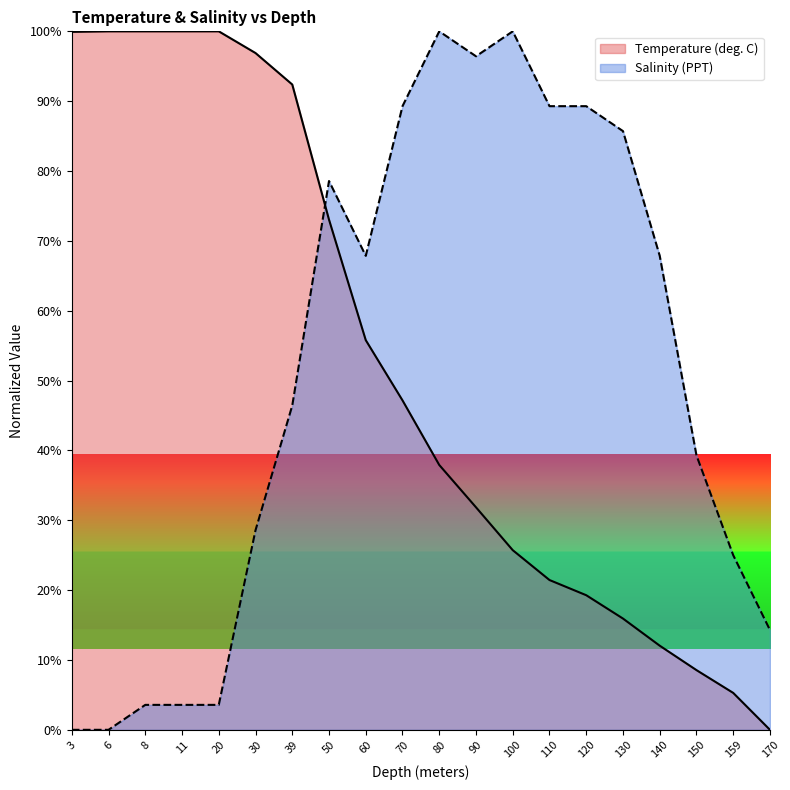

Reading left to right, transcribe all the data shown in this chart.

Temperature (deg. C): 99.9	100.0	100.0	100.0	100.0	96.9	92.4	73.0	55.8	47.2	37.9	31.9	25.7	21.4	19.3	15.9	12.0	8.5	5.3	0.0
Salinity (PPT): 0.0	0.0	3.6	3.6	3.6	28.6	46.4	78.6	67.9	89.3	100.0	96.4	100.0	89.3	89.3	85.7	67.9	39.3	25.0	14.3